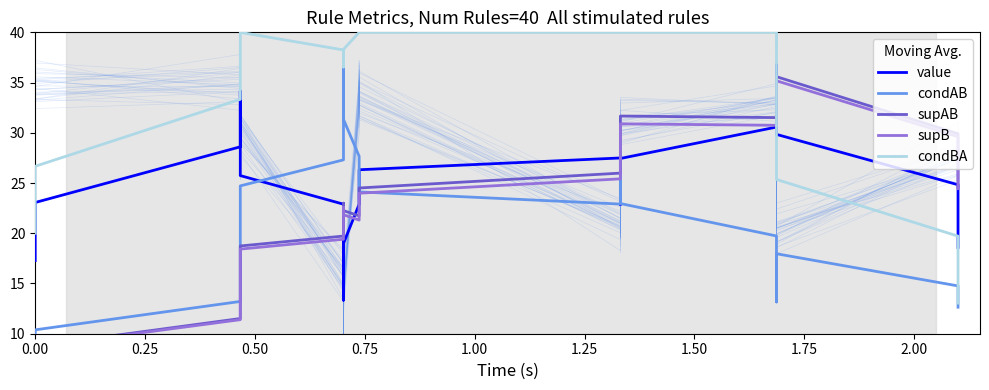

After their last crossing, which series has the higher values: supB or condAB?

supB